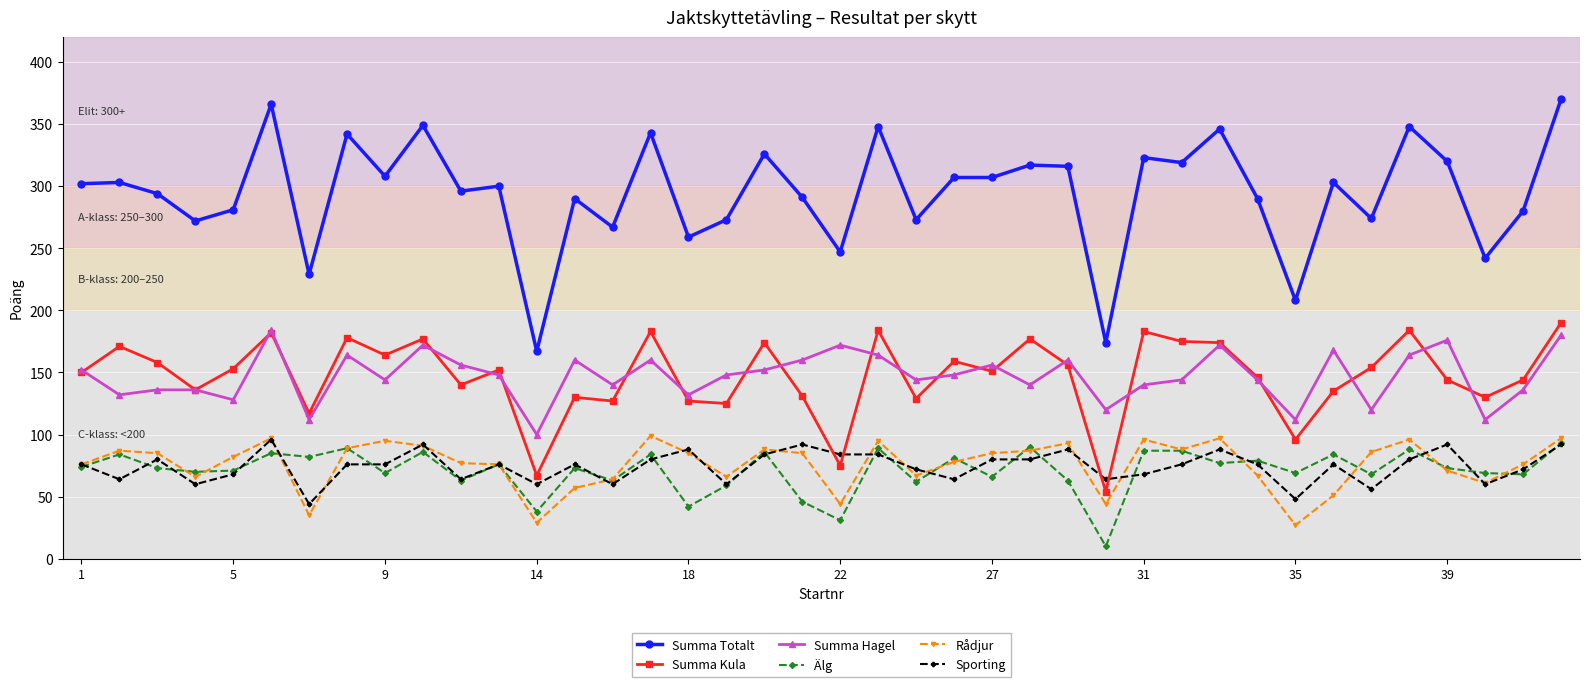

True or false: Rådjur has more than 0 points higher than both neighbors.

True